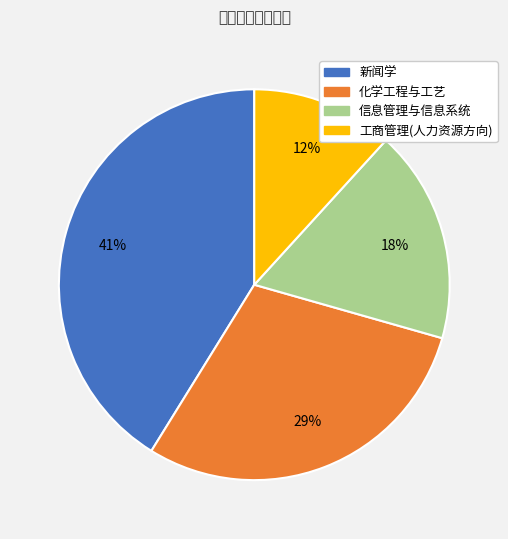

Between 新闻学 and 工商管理(人力资源方向), which is larger?

新闻学